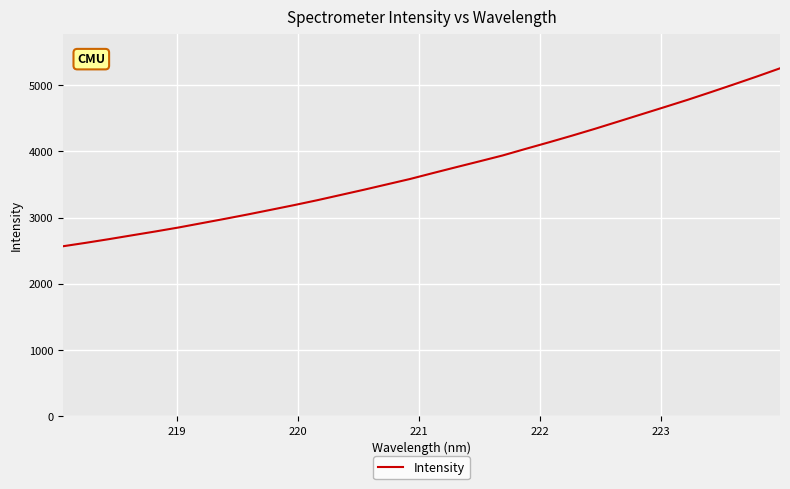

What is the difference between the maximum and minimum values?

2686.9